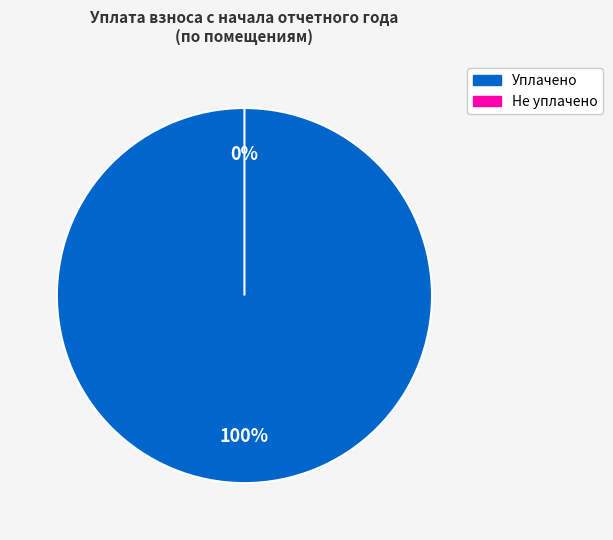

Which slice is the smallest?

2